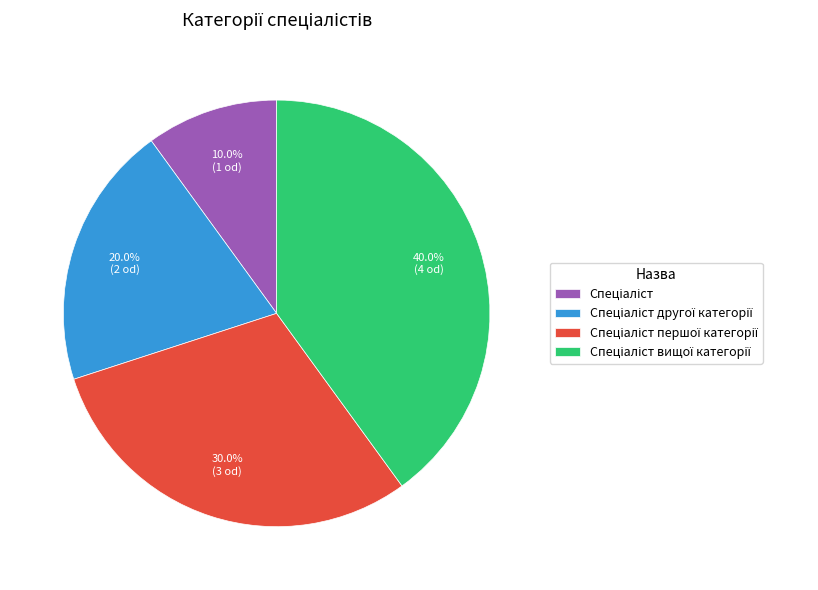

How many segments does this pie chart have?

4